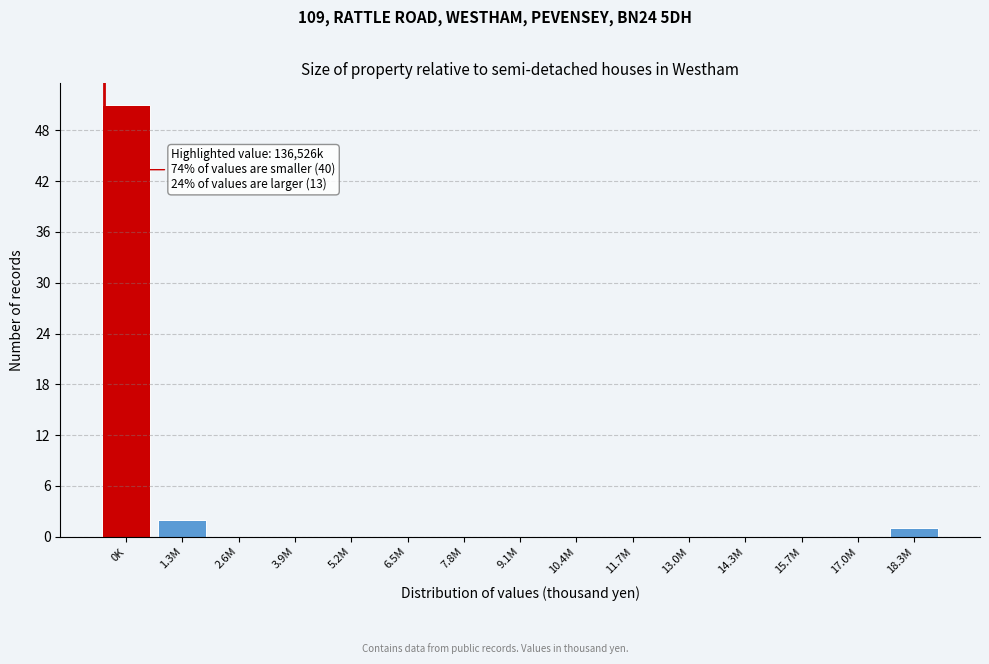

Reading left to right, extract all data points from this chart.

0K=51	1.3M=2	2.6M=0	3.9M=0	5.2M=0	6.5M=0	7.8M=0	9.1M=0	10.4M=0	11.7M=0	13.0M=0	14.3M=0	15.7M=0	17.0M=0	18.3M=1